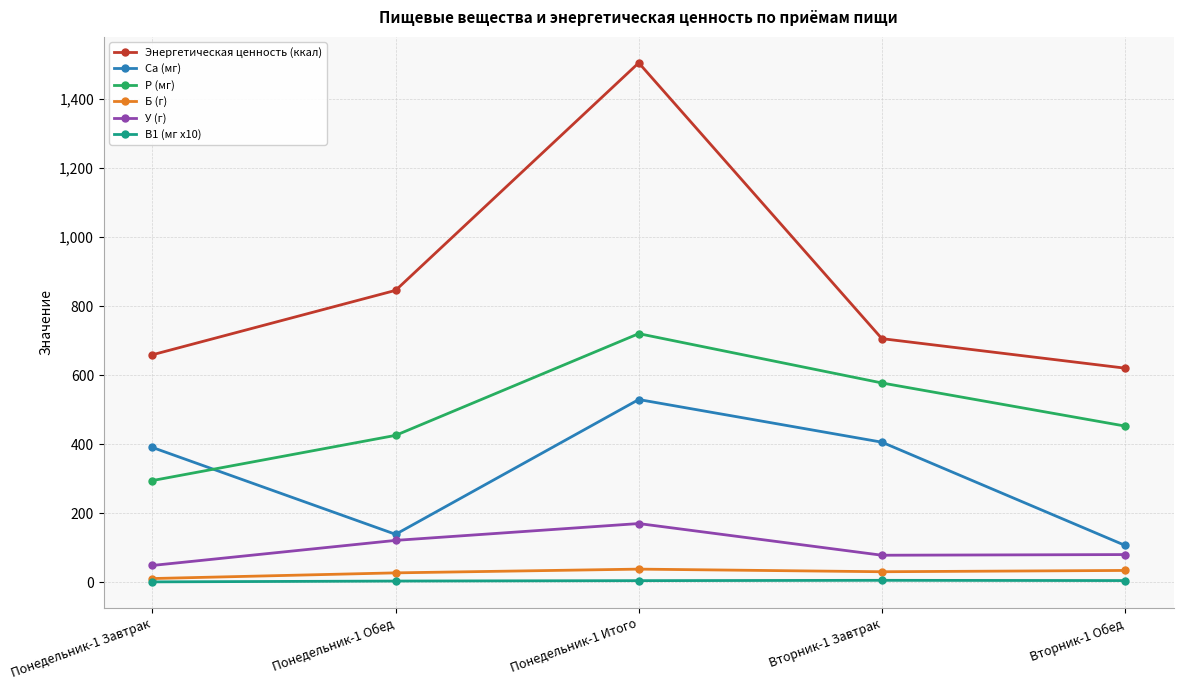

True or false: Са (мг) has more than 0 interior local peaks.

True